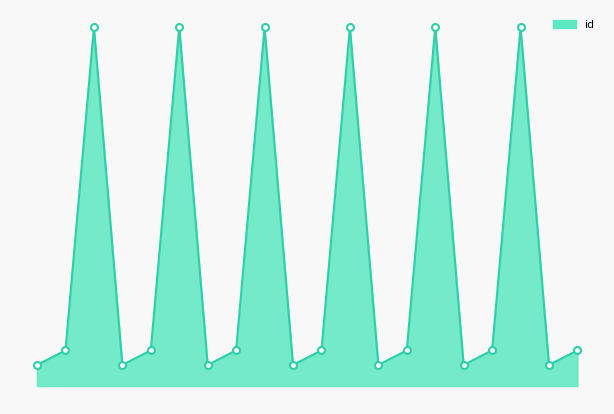

Does the chart display data point markers on the line(s)?

No